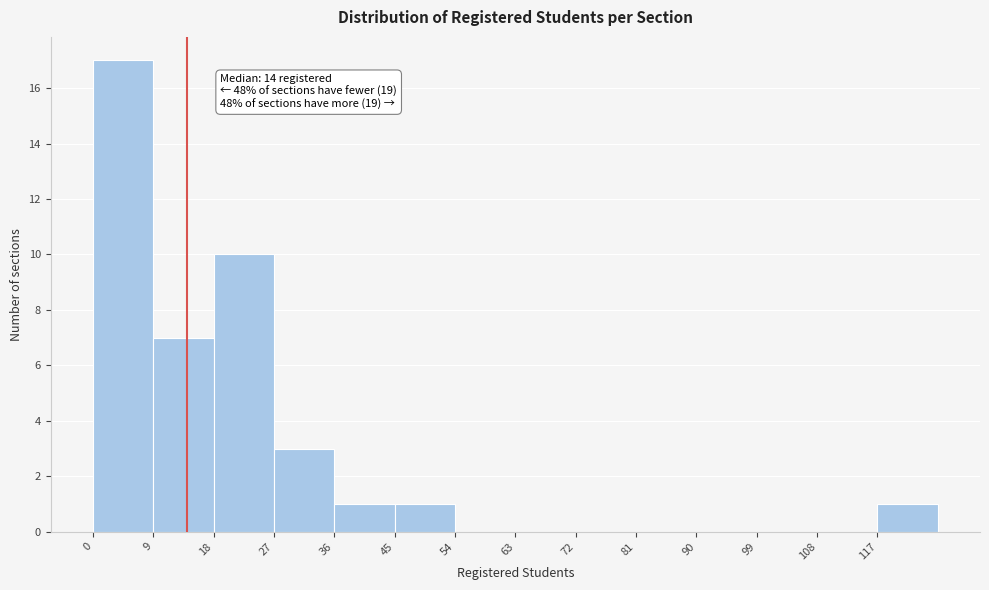

Which range on the x-axis has the tallest bar?

0 to 9